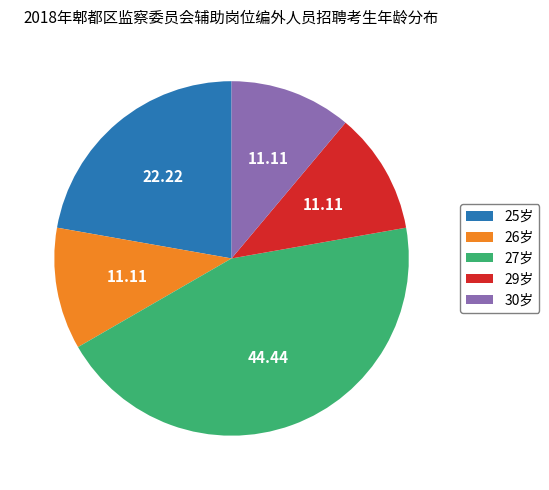

Does 30岁 account for over 50% of the chart?

No